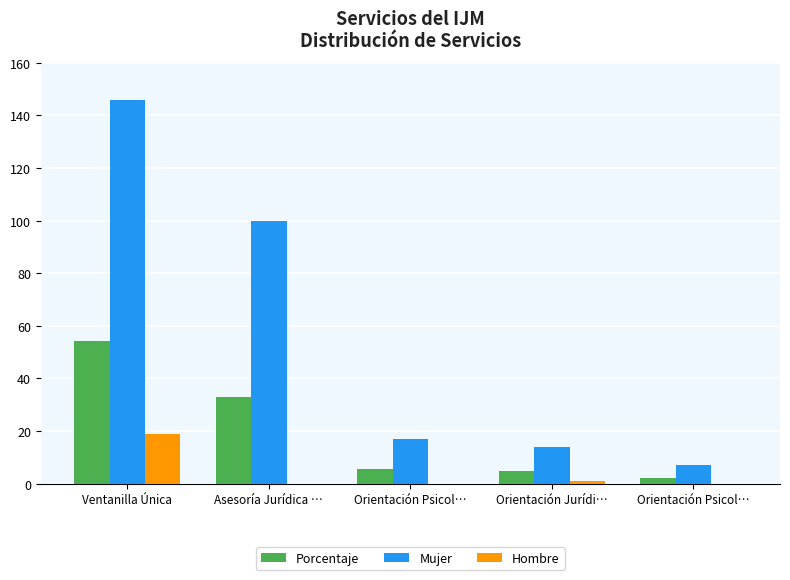

Between Asesoría Jurídica … and Orientación Psicol…, which is larger?

Asesoría Jurídica …